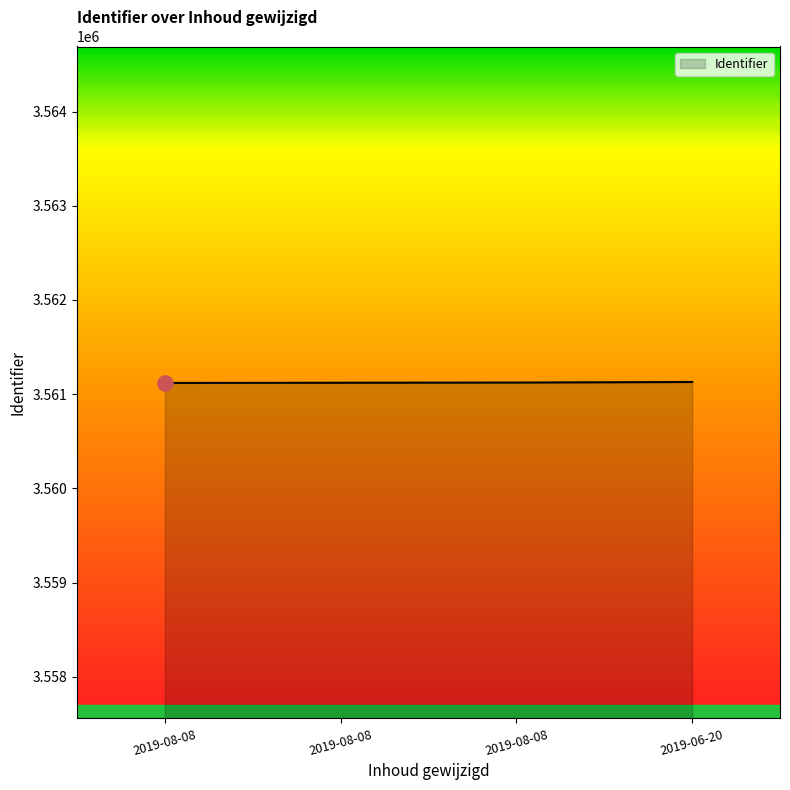

What is the ratio of the value at 2019-08-08 to the value at 2019-08-08?

1.0